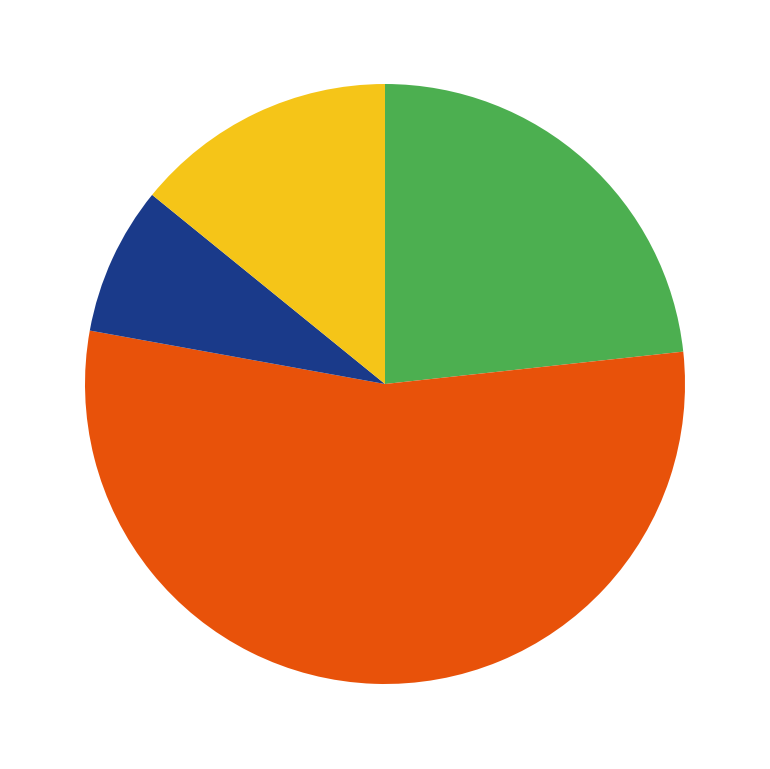

Is there a majority slice in this chart?

Yes